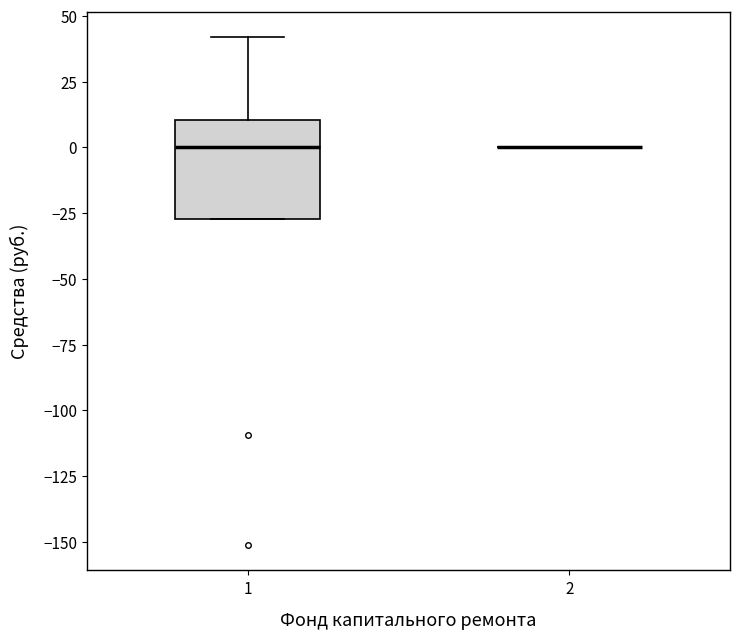

Reading left to right, transcribe this box plot: for each box, give where its median line is, the range the box spans, and where its two whiskers end, as read against the y-axis. The values are not printed on the chart, so give them approximately, as read against the axis.

1: median 0, box -25 to 10, whiskers -25 to 40
2: box collapsed to a line at 0, whiskers 0 to 0